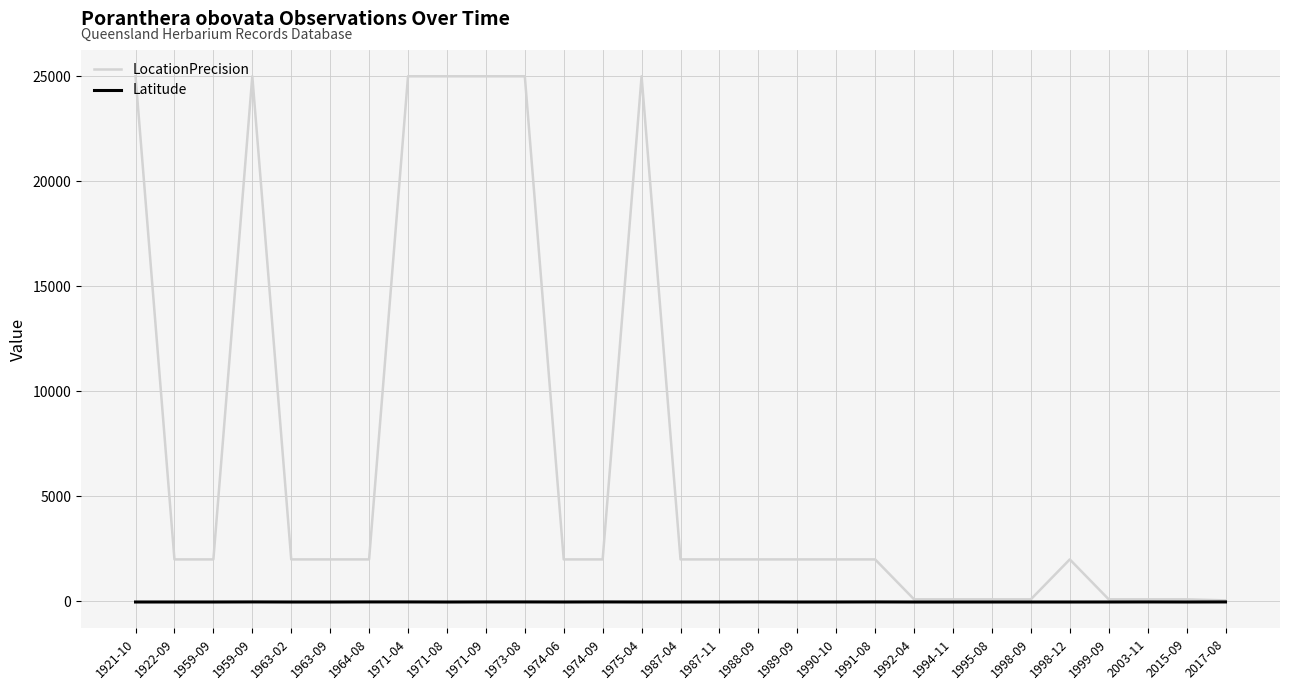

What is the difference between the Latitude values at 2017-08 and 1995-08?

2.8